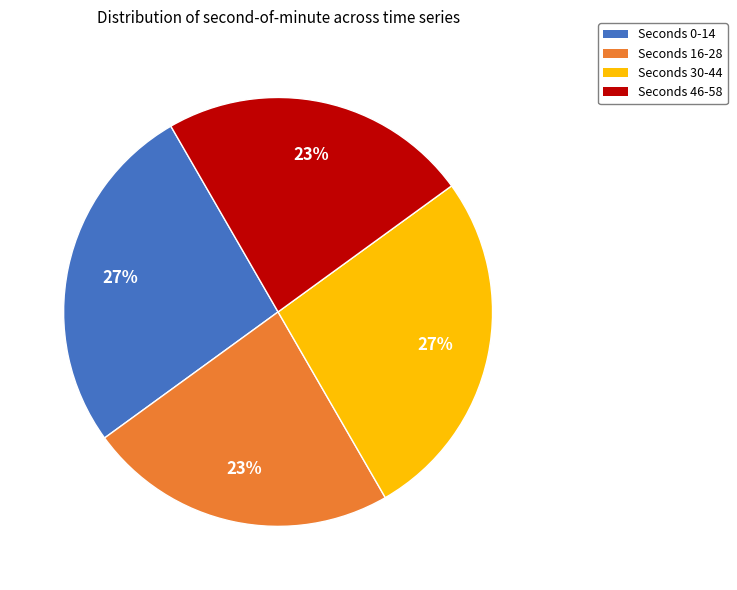

Is there any slice that represents more than half of the pie?

No